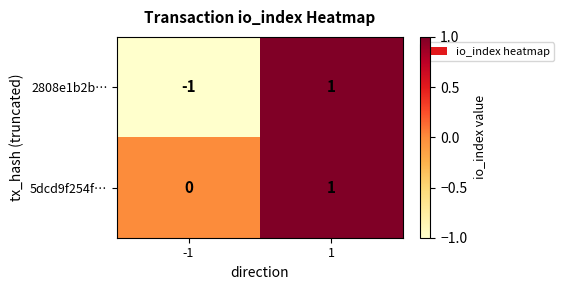

Is it true that 5dcd9f254f… equals 1 at -1?

False